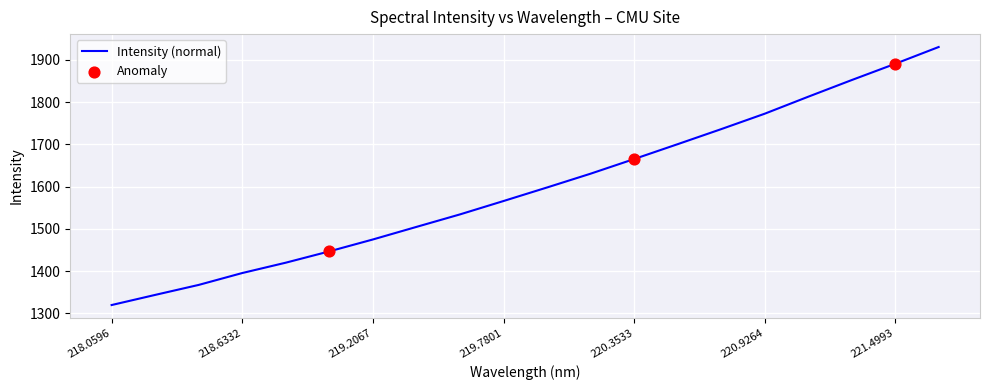

What is the maximum value shown in the chart?

1930.7